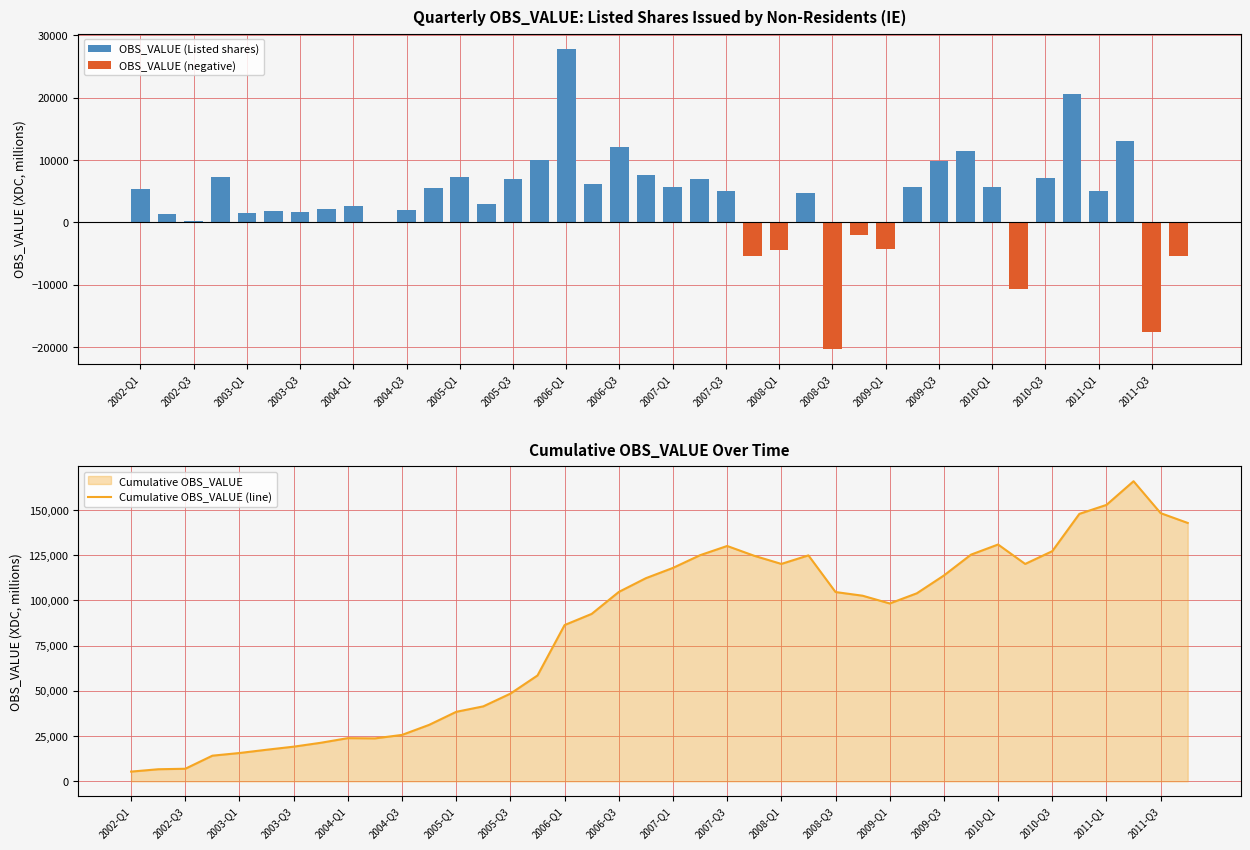

What is the lowest value of the Cumulative OBS_VALUE (line) series?

5374